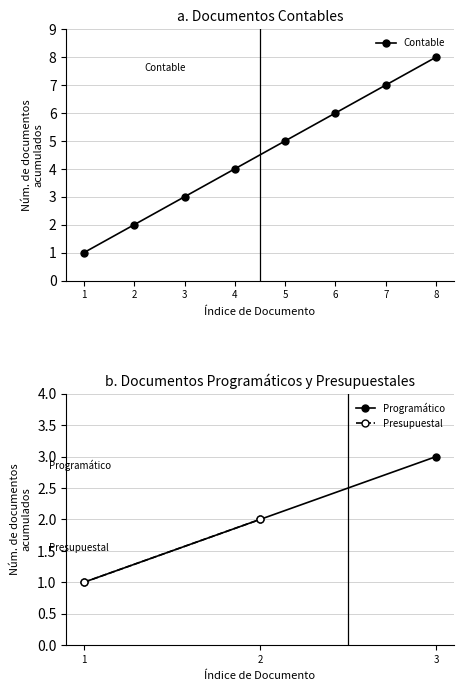

How many lines are shown in the chart?

1